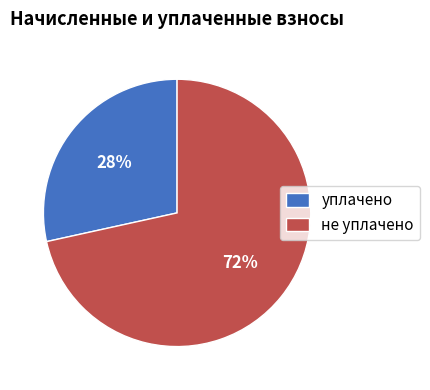

Is it true that уплачено is 28% of the pie?

True